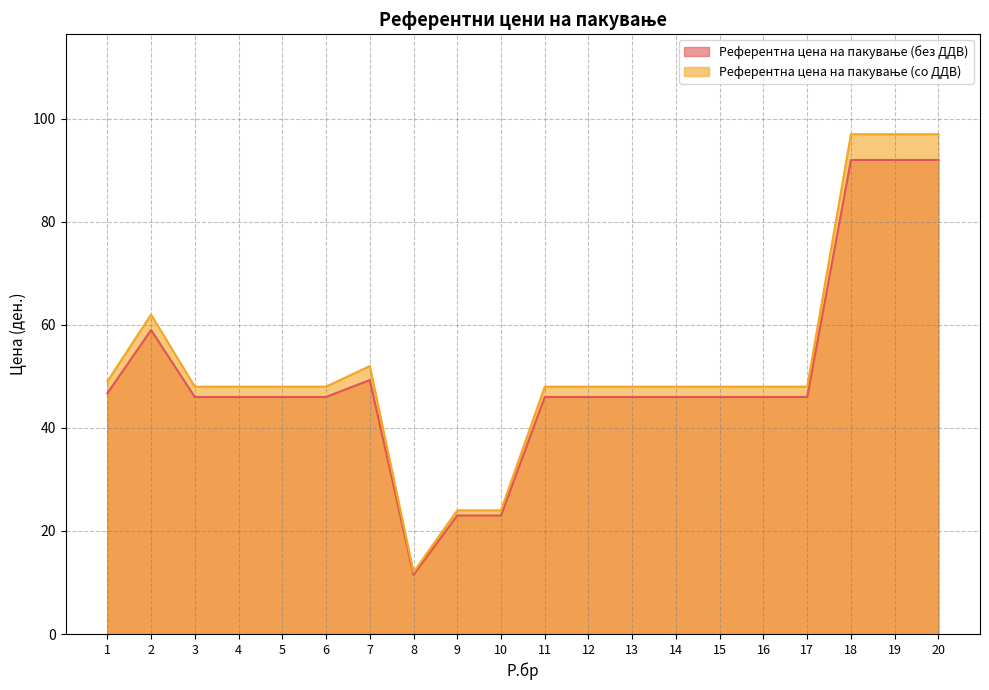

What is the value of the Референтна цена на пакување (со ДДВ) point at the 4th from the left?

48.0